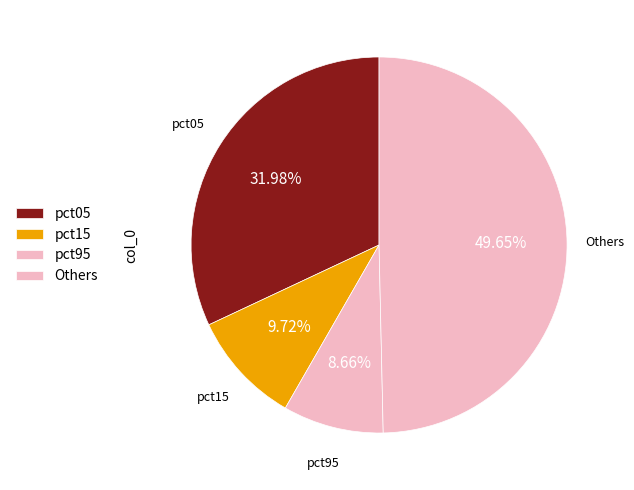

What percentage is NOT represented by pct15?

90.3%